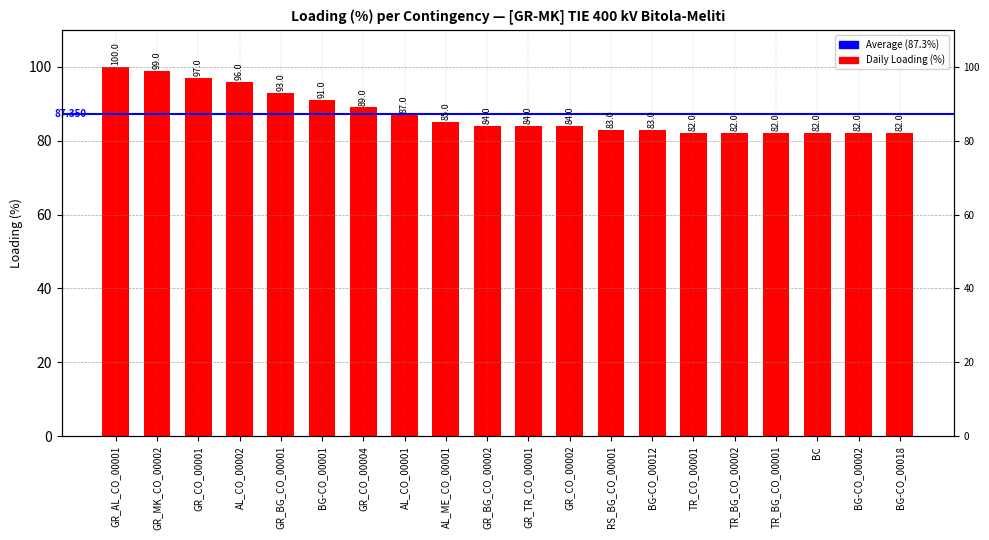

What is the difference between the second highest and minimum values?

17